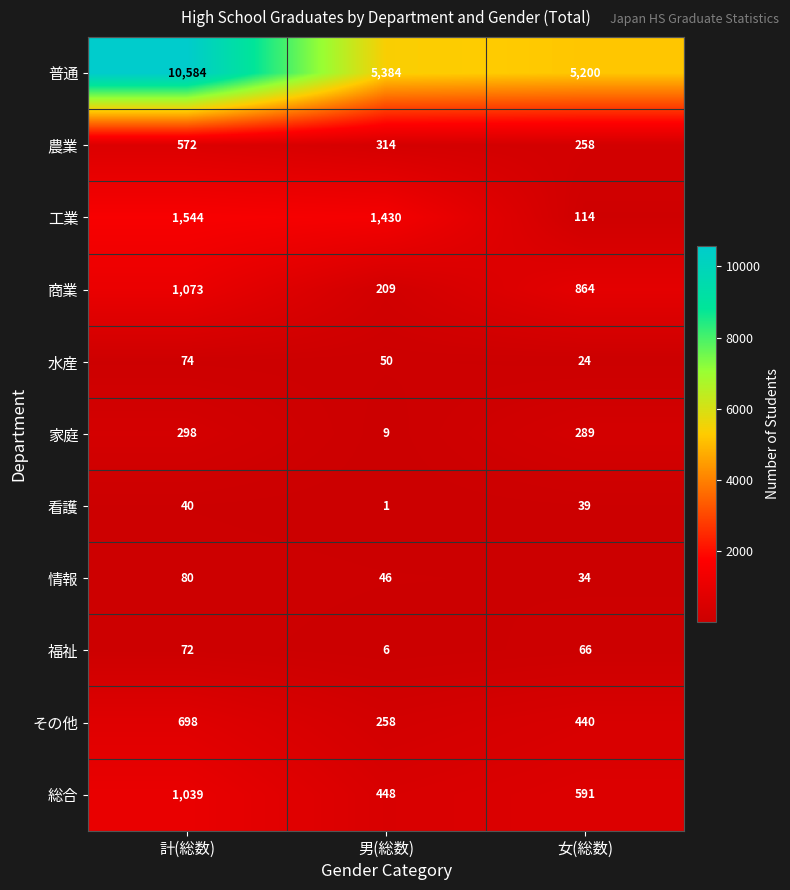

Which series has the largest range (max minus min)?

普通